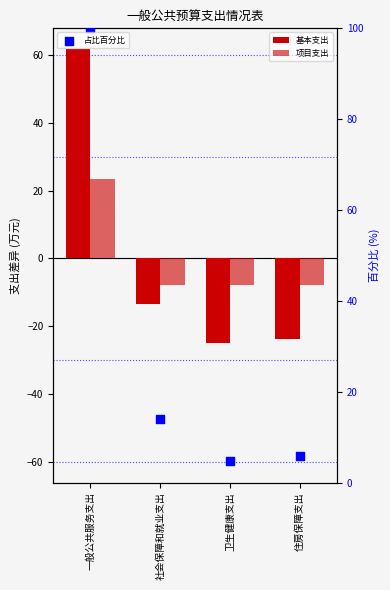

Which series reaches the maximum Y coordinate?

占比百分比